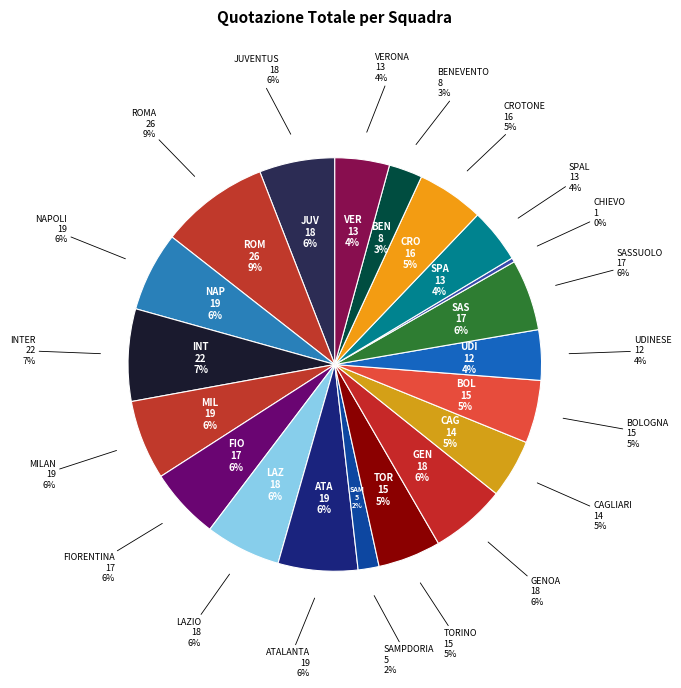

How many segments does this pie chart have?

20